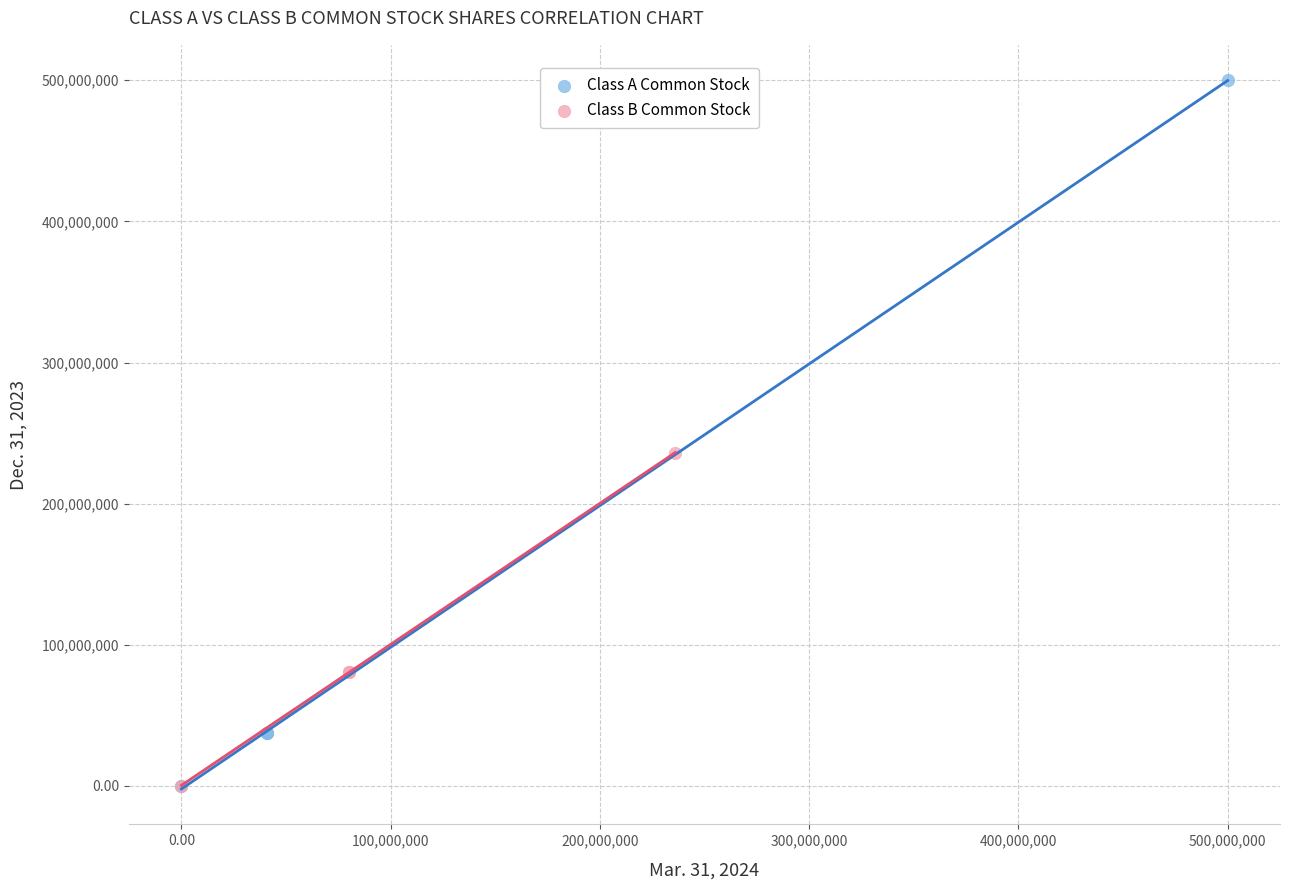

Which series has the widest spread of Y values?

Class A Common Stock